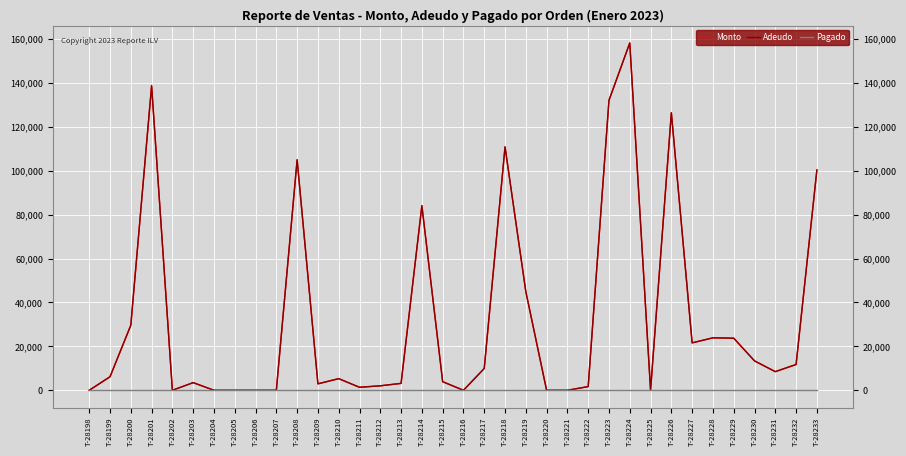

Which series changed the most between T-28227 and T-28228?

Monto